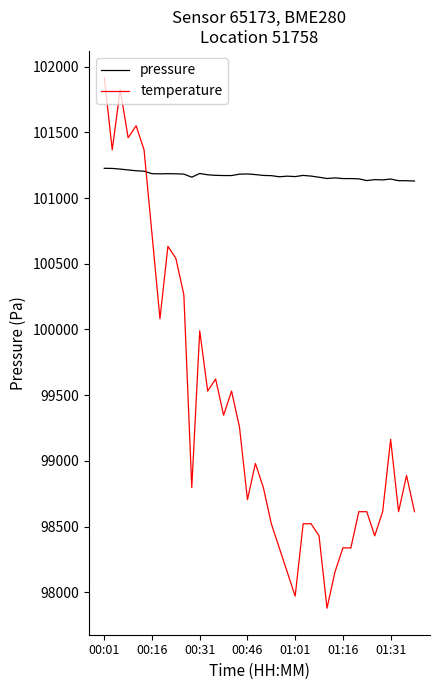

How many intersections are there between pressure and temperature?

1